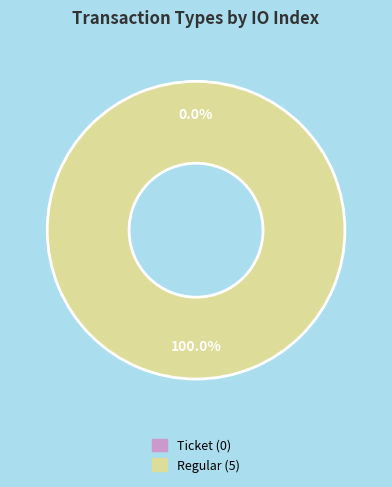

How much of the chart is everything except Ticket?

100.0%